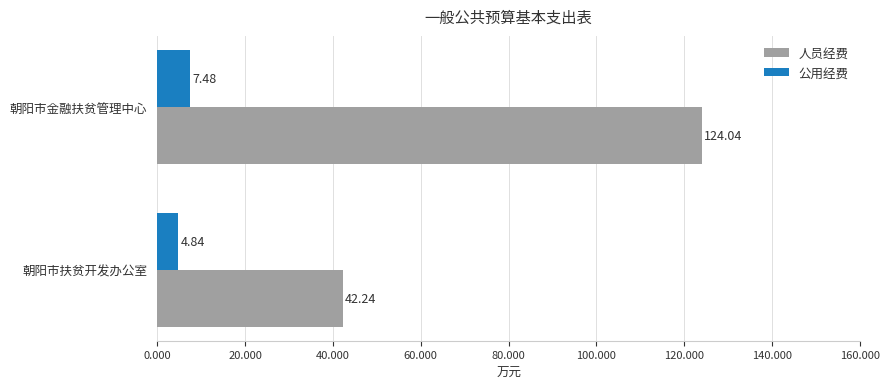

What are all the series names shown in the legend?

人员经费, 公用经费